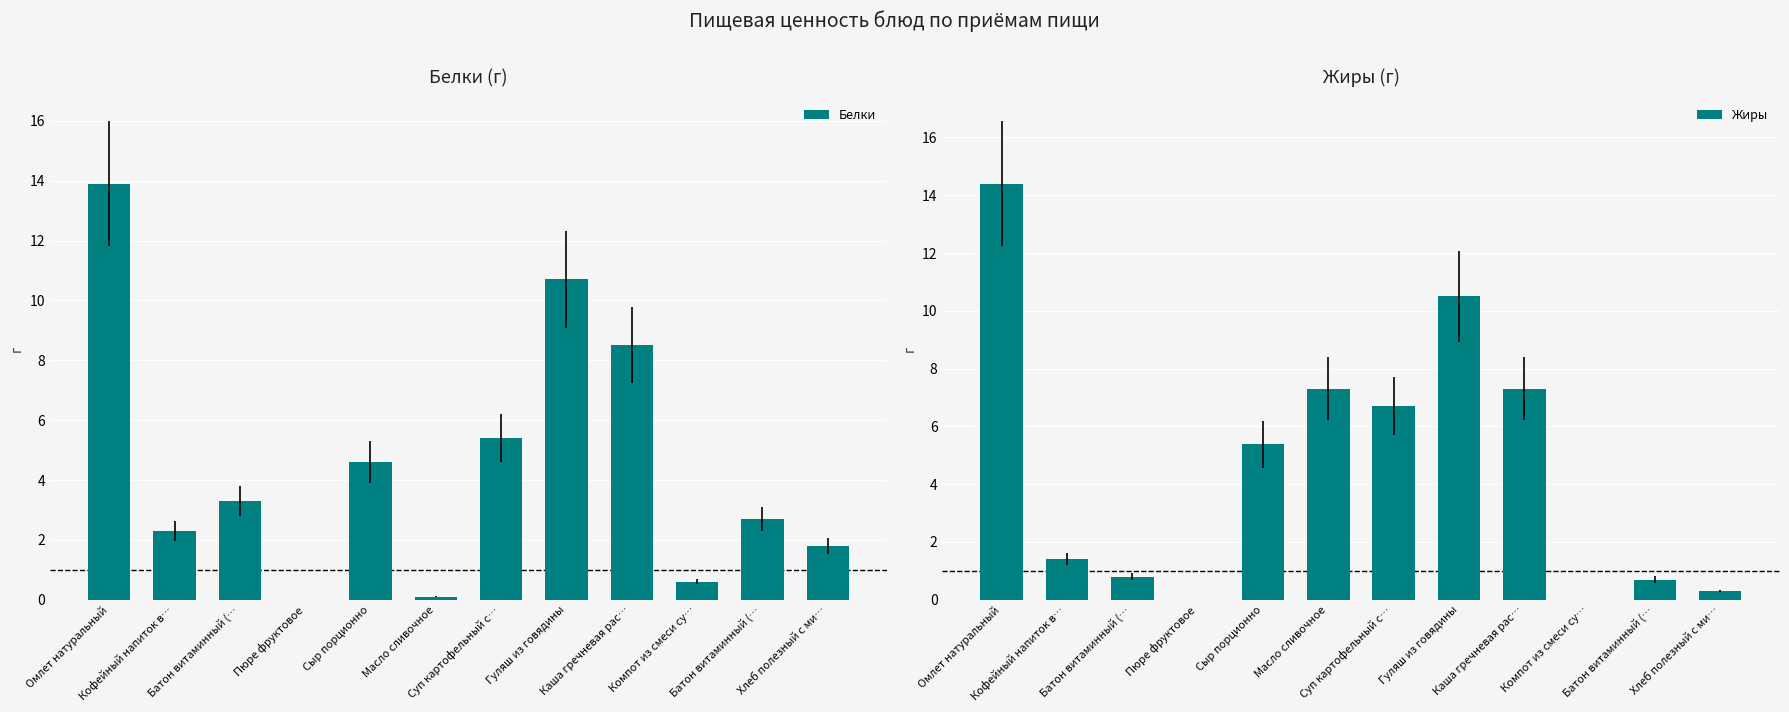

What is the label of the 6th bar from the right?

Суп картофельный с…